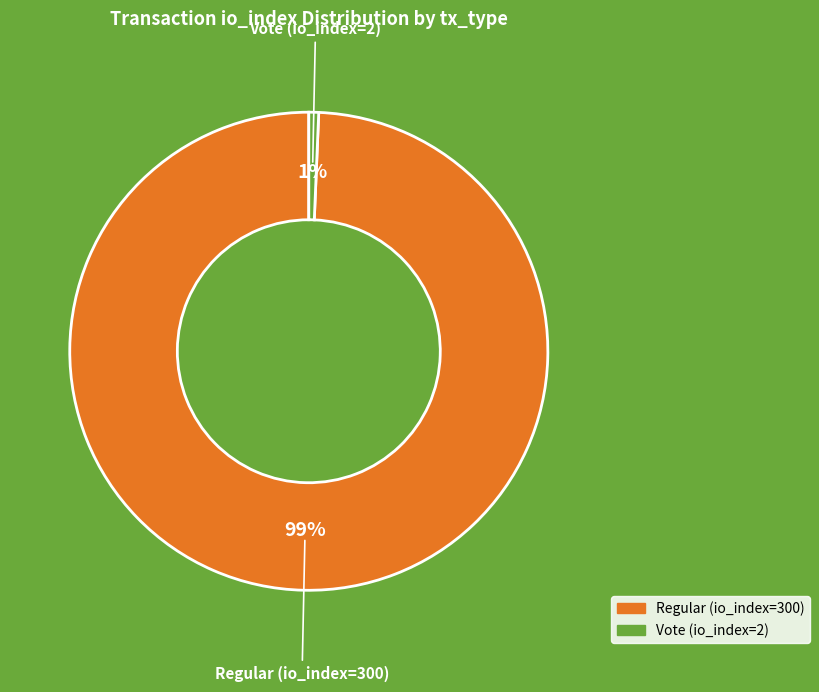

Is it true that Regular (io_index=300) is 99% of the pie?

True